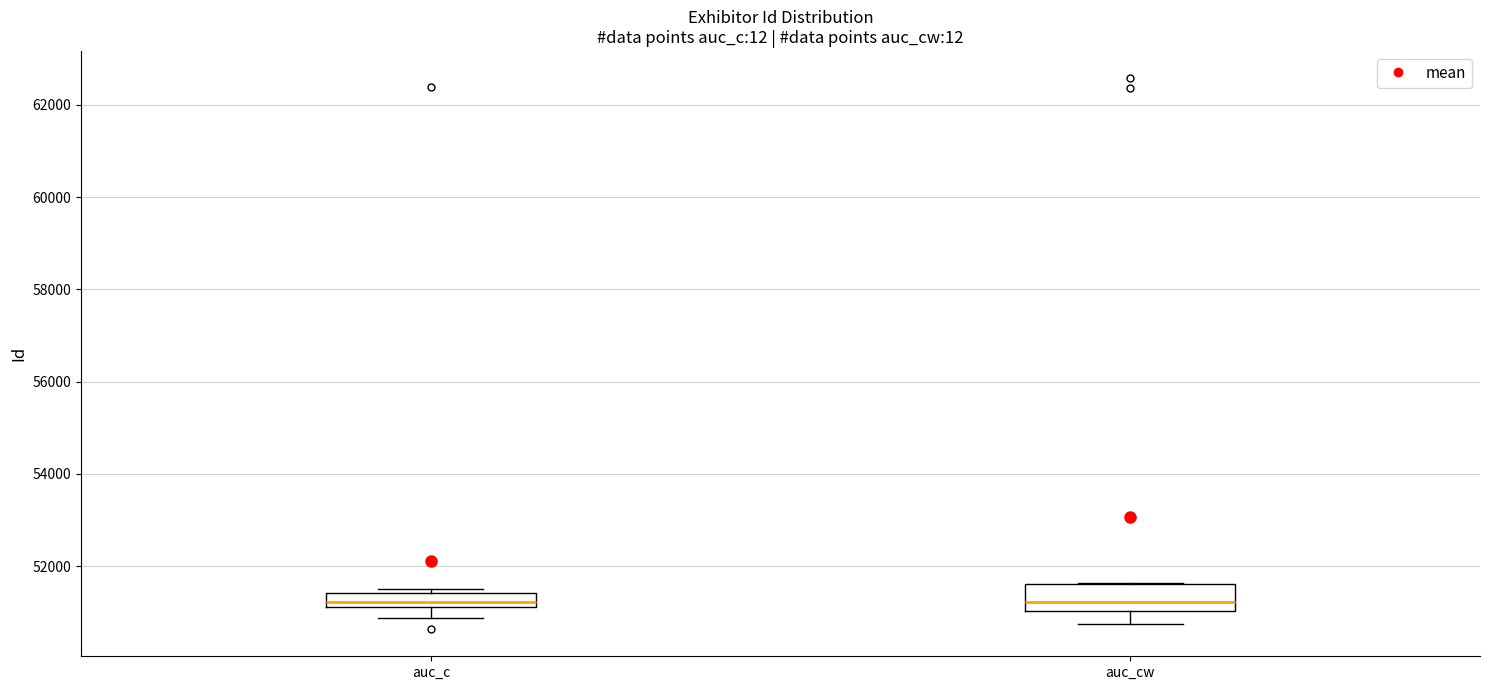

Where is the upper edge of the box for auc_c on the y-axis? The values are not printed on the chart, so give them approximately, as read against the axis.

51400